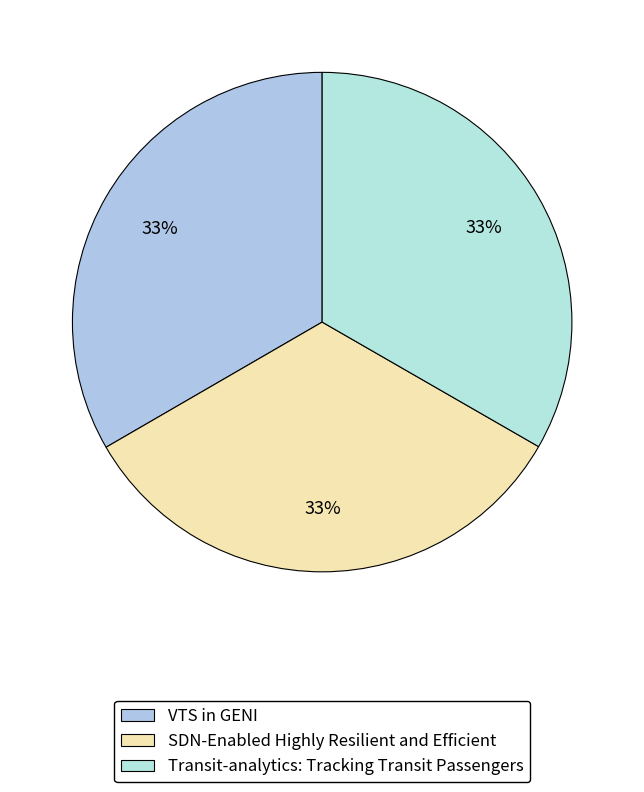

To the nearest percent, what is the average slice percentage?

33%